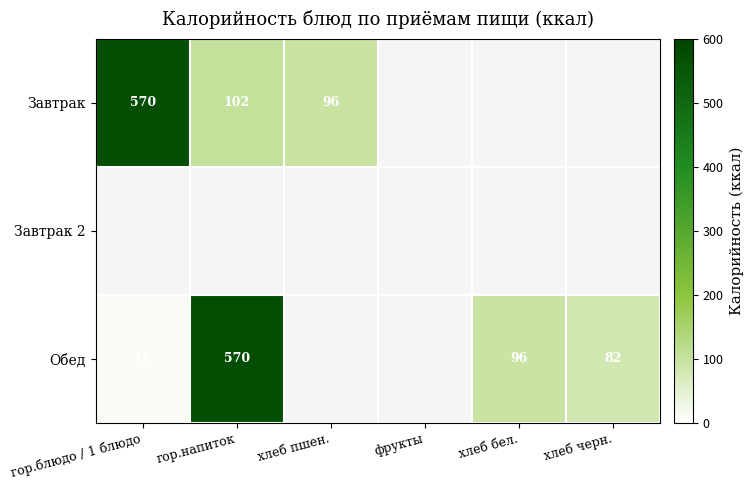

The Завтрак series shows 167 at хлеб пшен.. True or false?

False